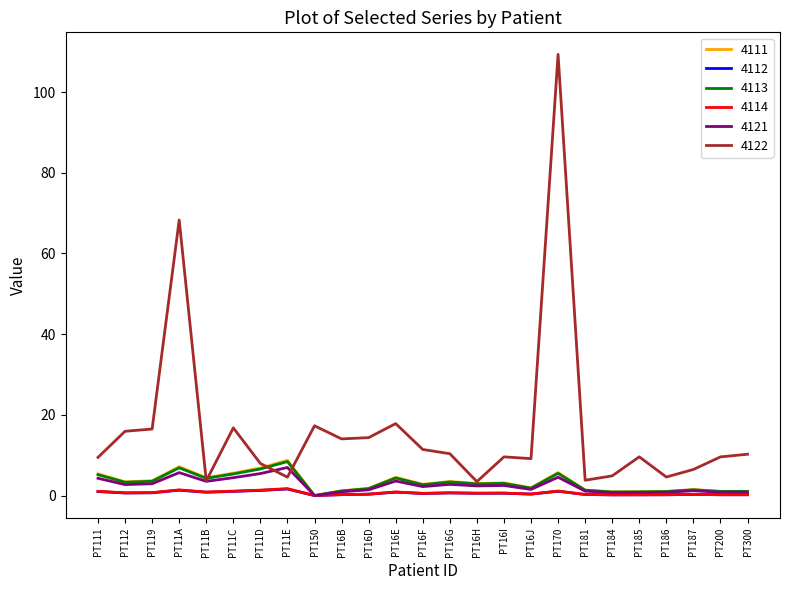

Is it true that 4114 equals 0.7 at PT119?

True